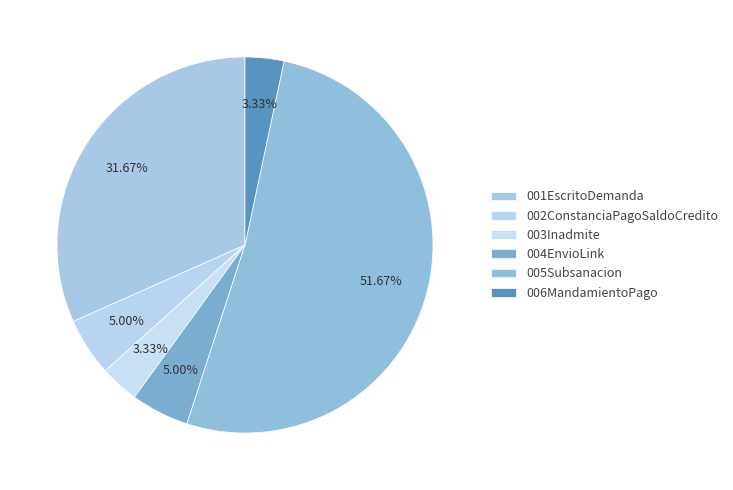

Is the sum of 003Inadmite and 002ConstanciaPagoSaldoCredito greater than half?

No